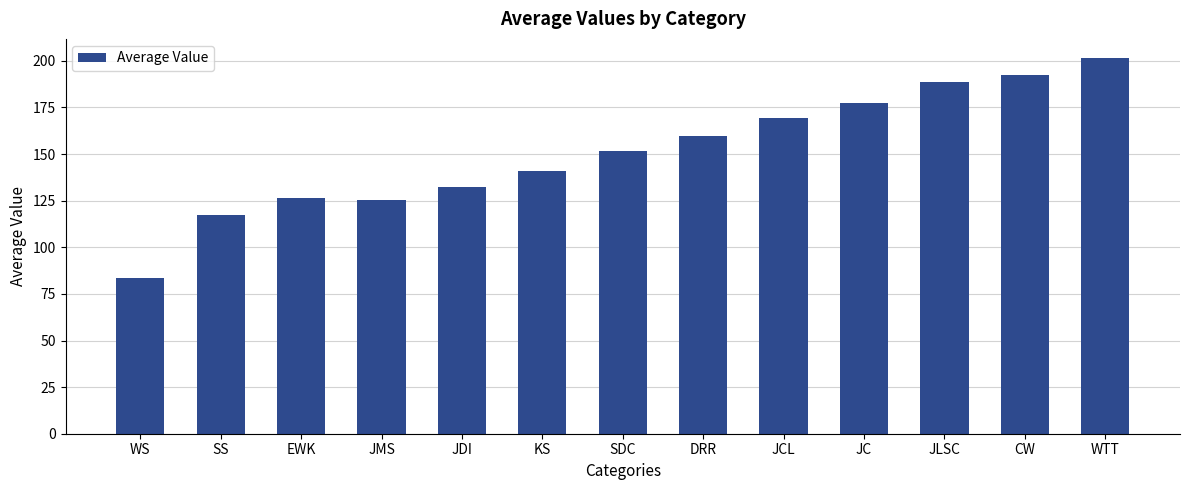

True or false: the data shows 59.0 at EWK.

False